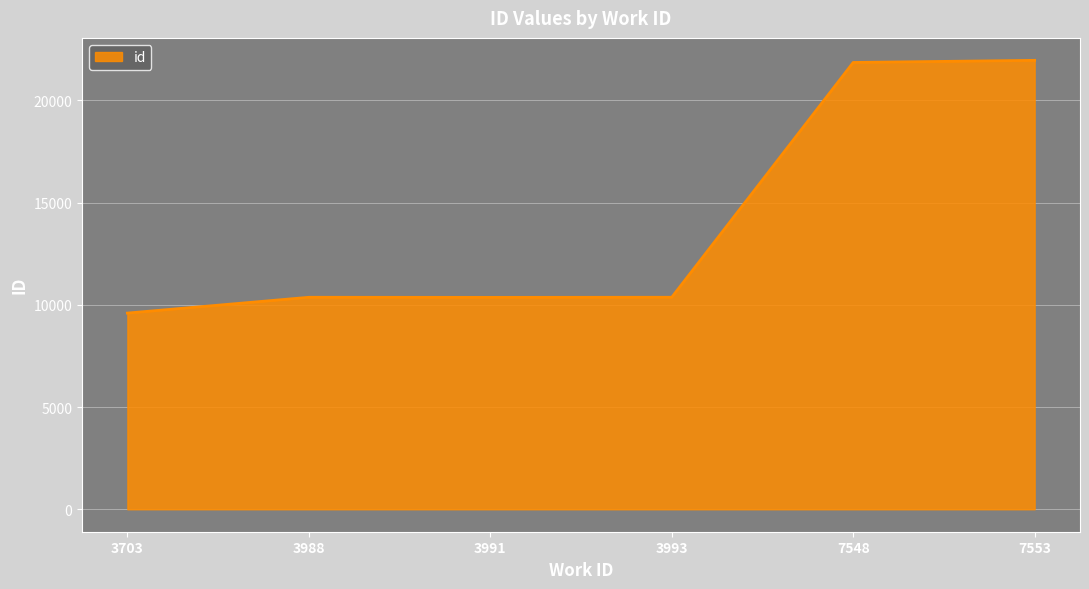

What value does the data have at 3703?

9595.0